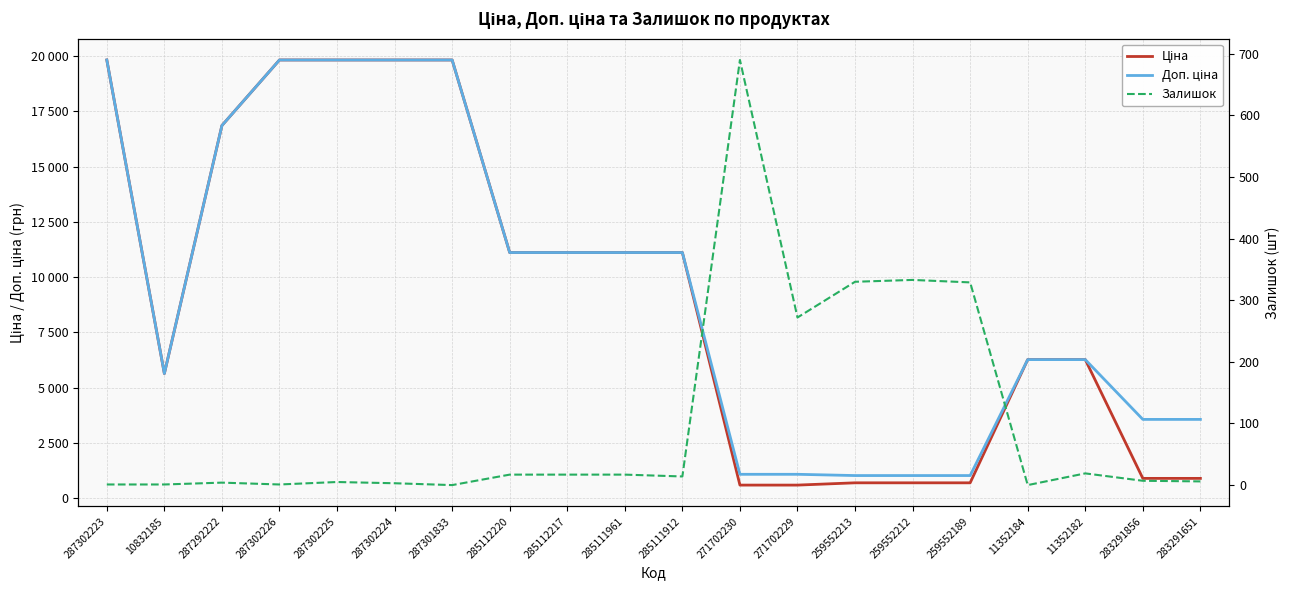

What are all the series names shown in the legend?

Ціна, Доп. ціна, Залишок